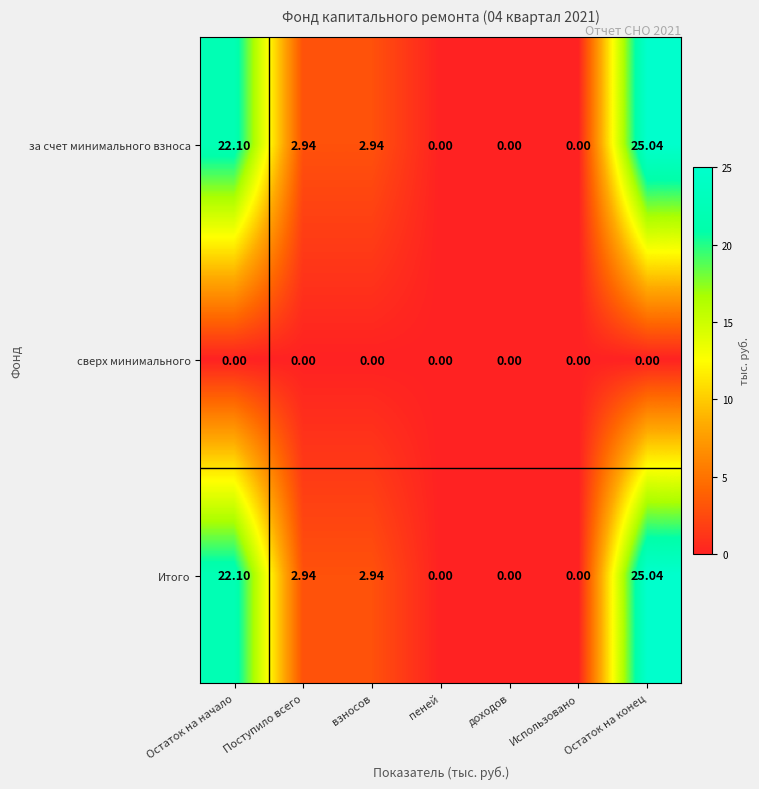

Count the number of categories in the chart.

7